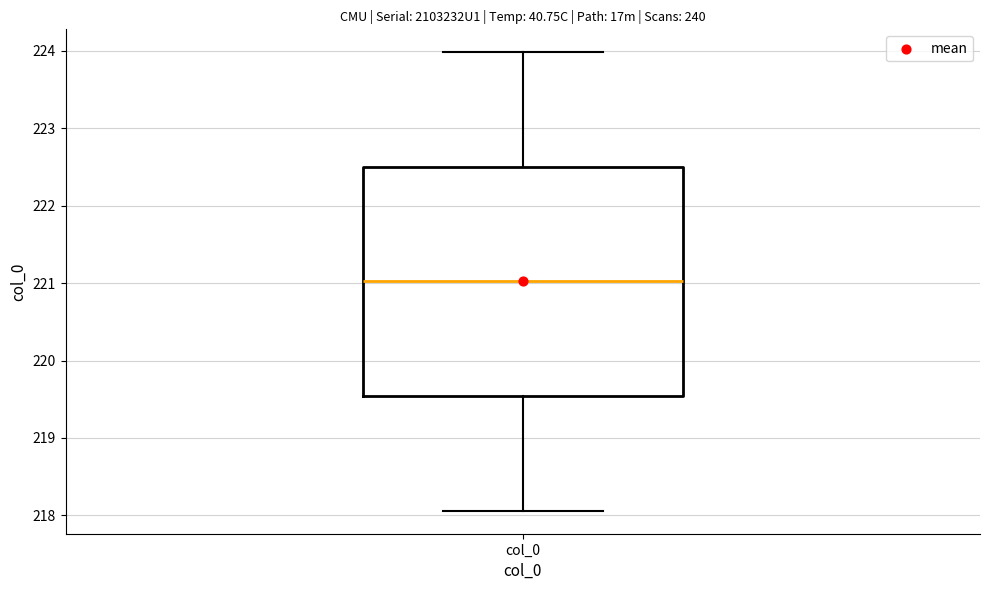

Transcribe this box plot: give where the median line is, the range the box spans, and where the two whiskers end, as read against the y-axis. The values are not printed on the chart, so give them approximately, as read against the axis.

median 221.0, box 219.5 to 222.5, whiskers 218.1 to 224.0